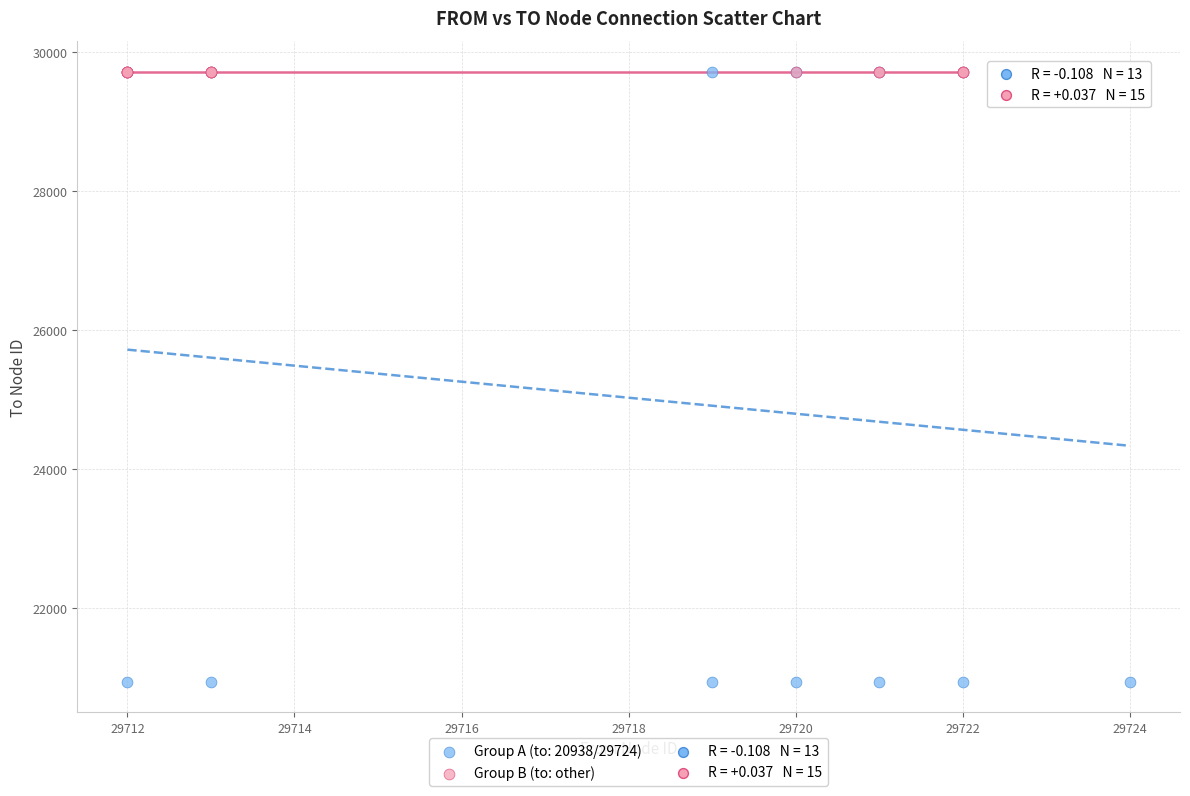

Which series has the largest Y range (max minus min)?

Group A (to: 20938/29724)